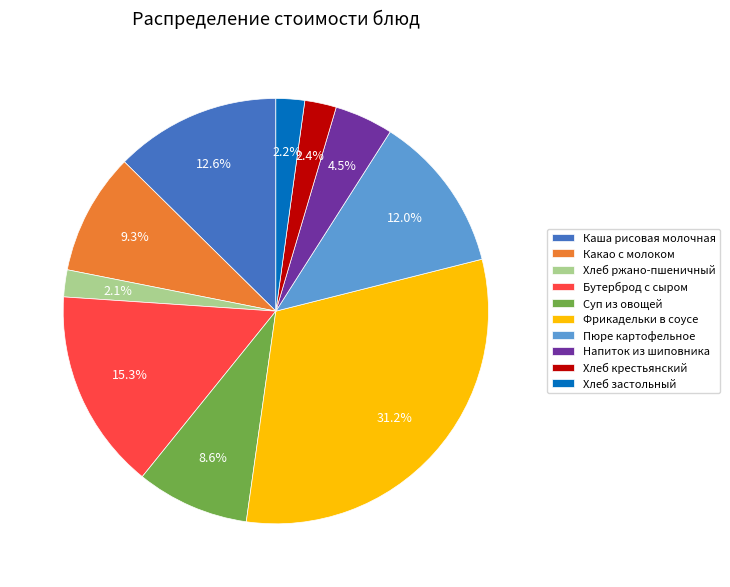

How many slices are in this pie chart?

10